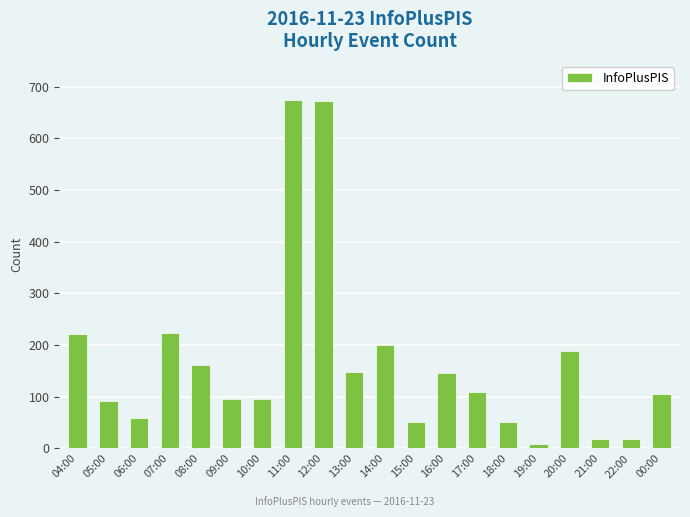

What is the greatest value displayed?

674